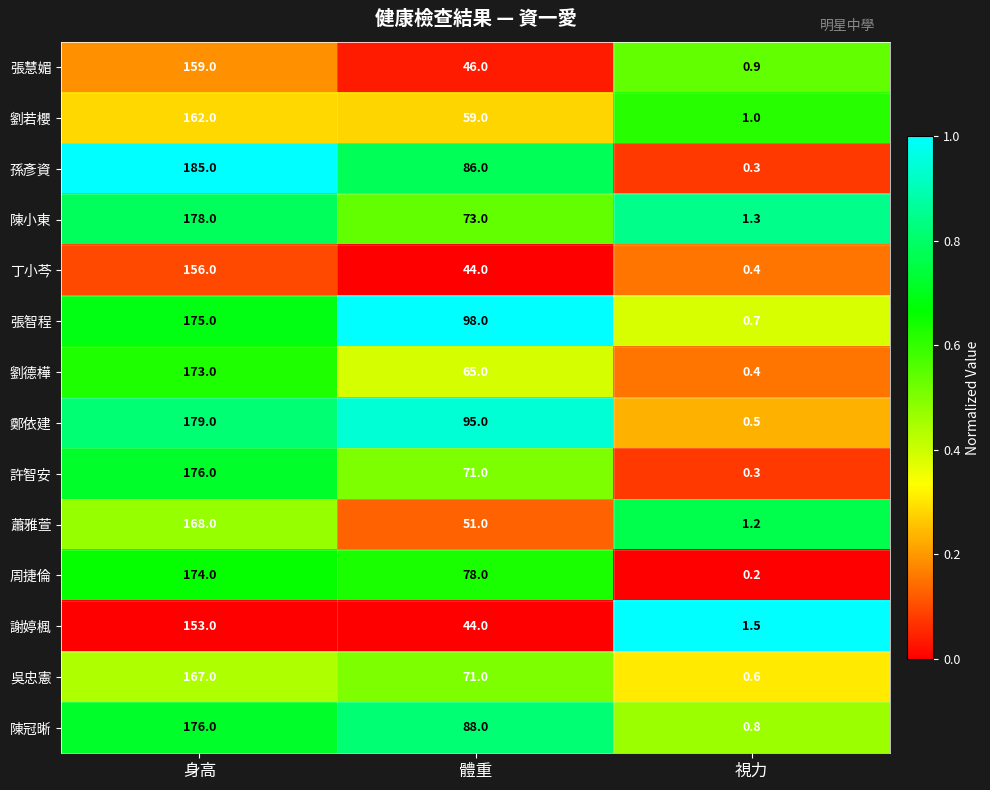

Rank the categories by 陳冠晰 value from lowest to highest.

視力, 體重, 身高